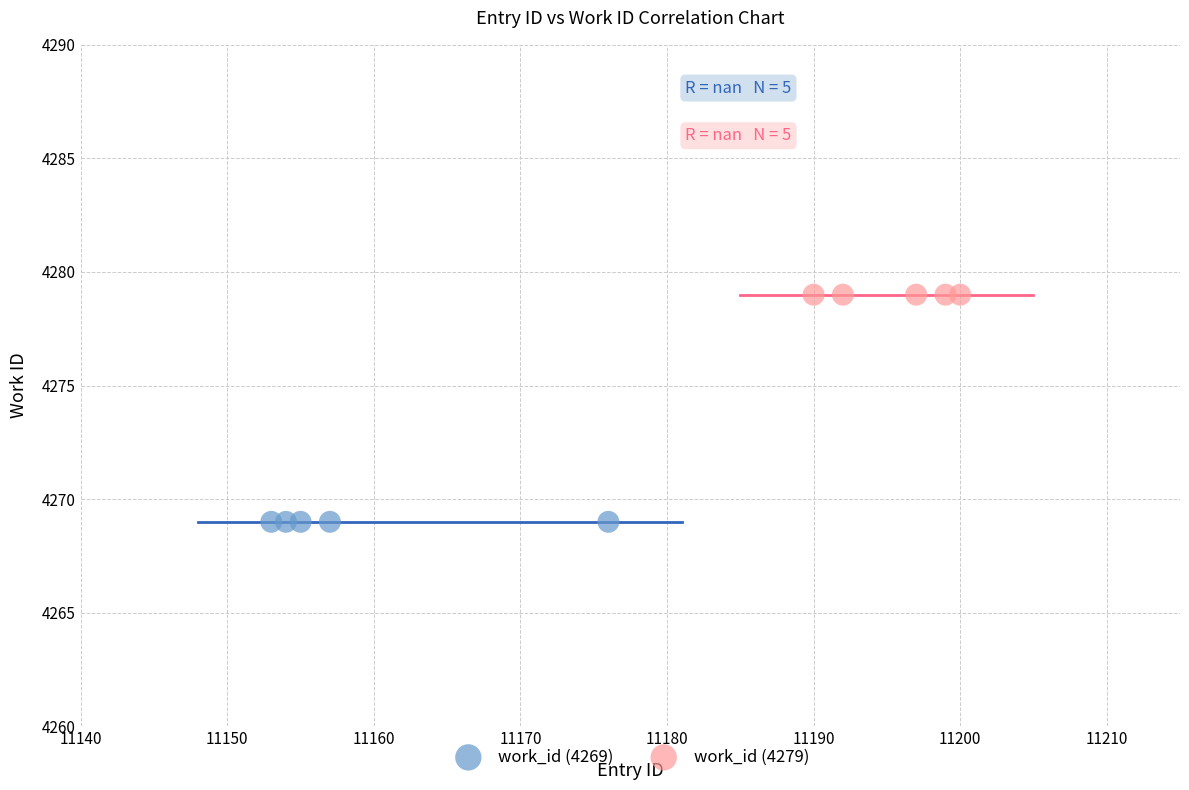

Which series contains the lowest Y value?

work_id (4269)